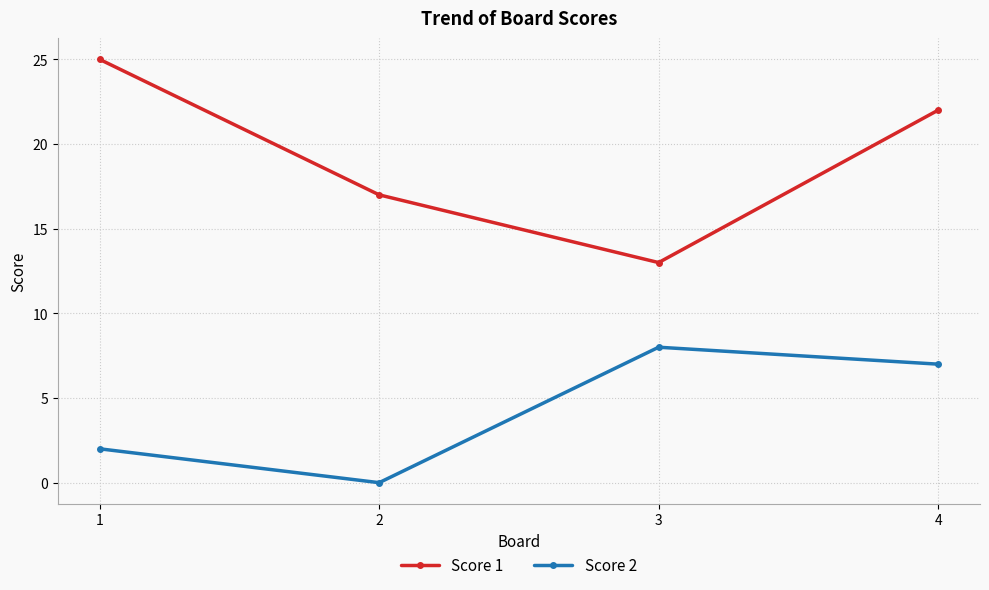

Rank the categories by Score 2 value from highest to lowest.

3, 4, 1, 2